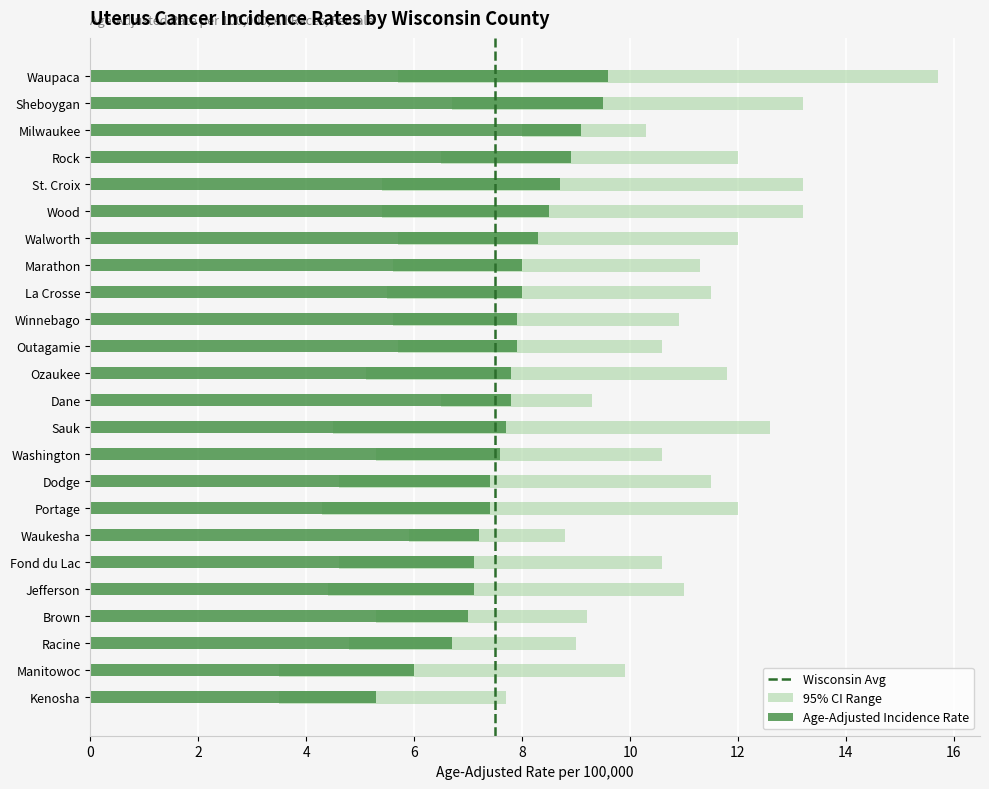

What is the label of the 12th bar from the right?

Dane